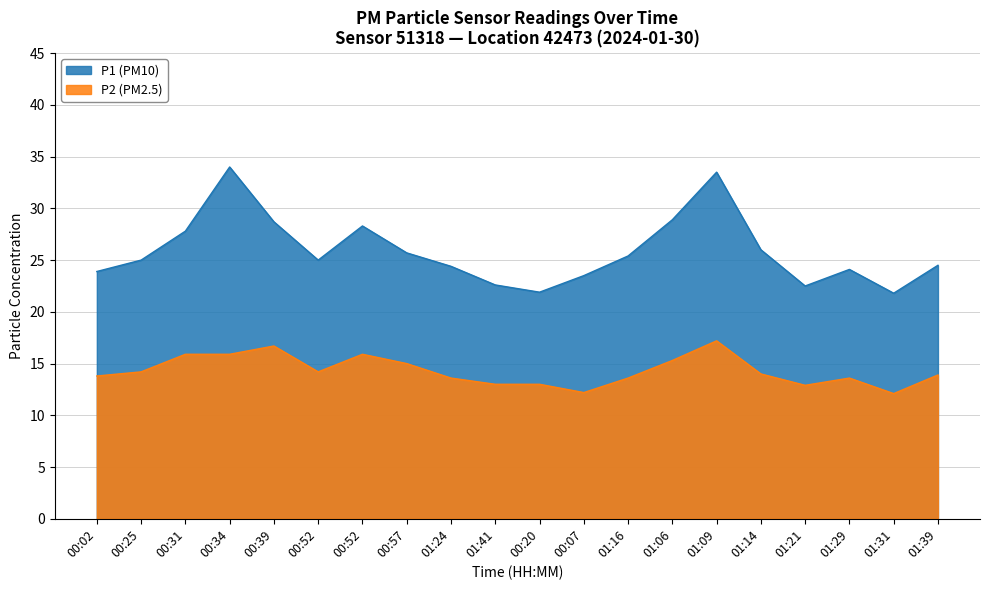

Does the chart display data point markers on the line(s)?

No